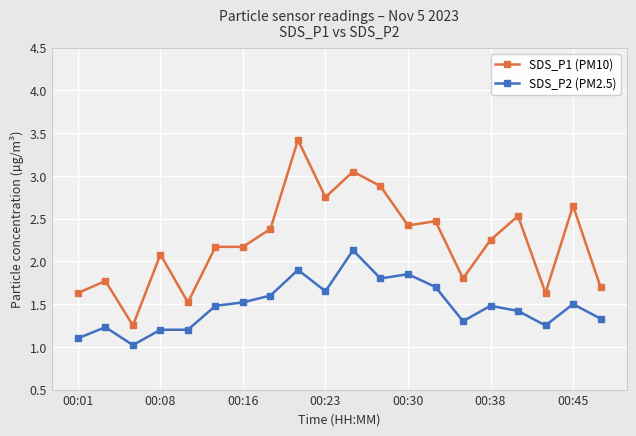

What is the difference between the second highest and minimum values in the SDS_P1 (PM10) series?

1.8